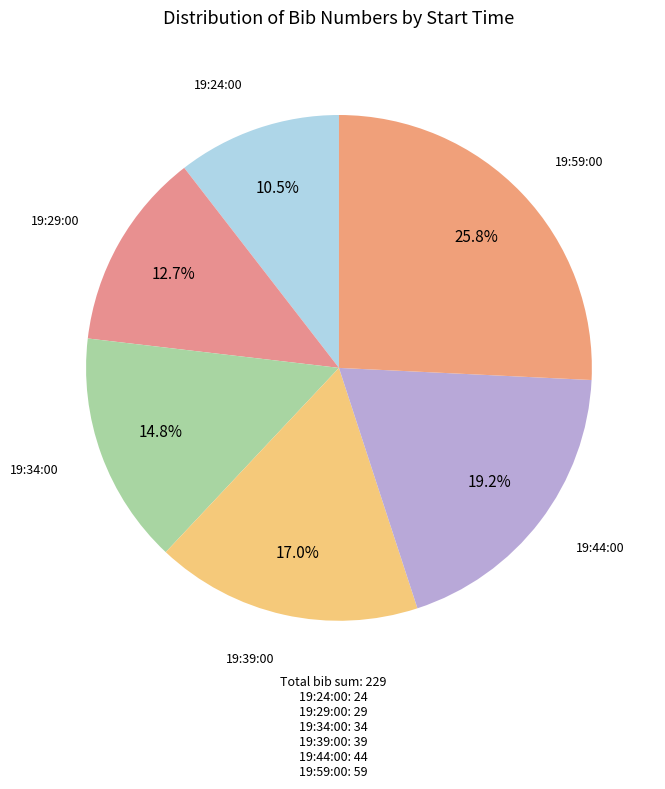

Which slice is the largest?

19:59:00